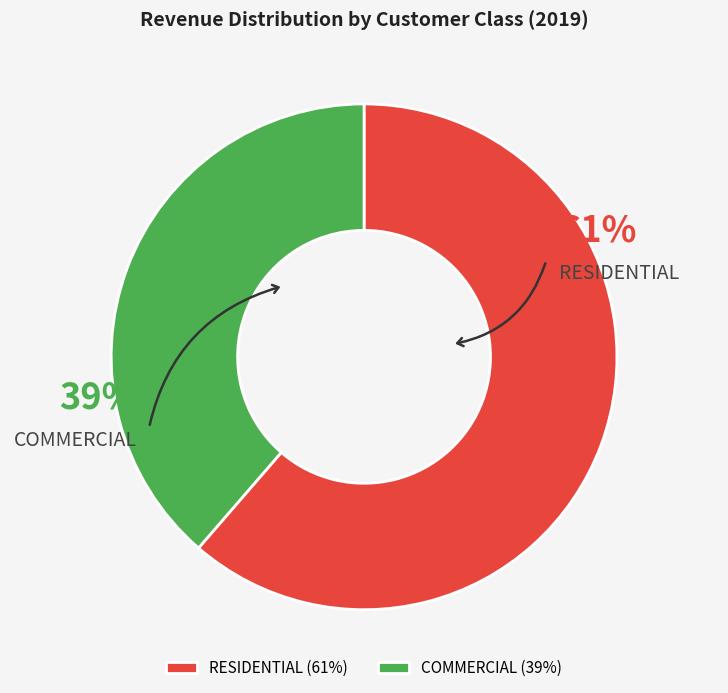

Approximately how many times larger is the value at RESIDENTIAL compared to COMMERCIAL?

1.6